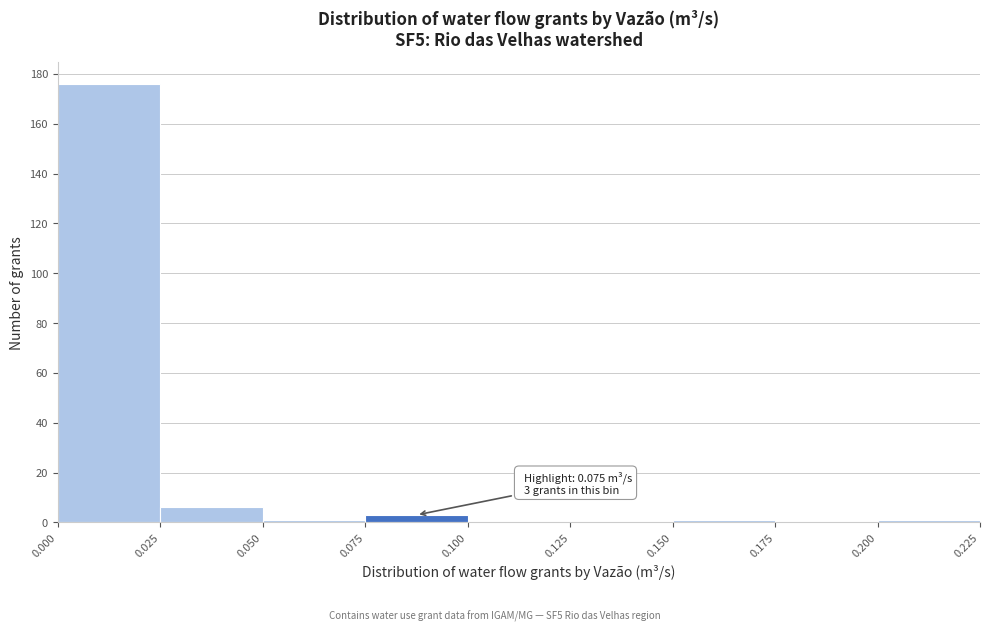

Which range on the x-axis has the tallest bar?

0.000 to 0.025